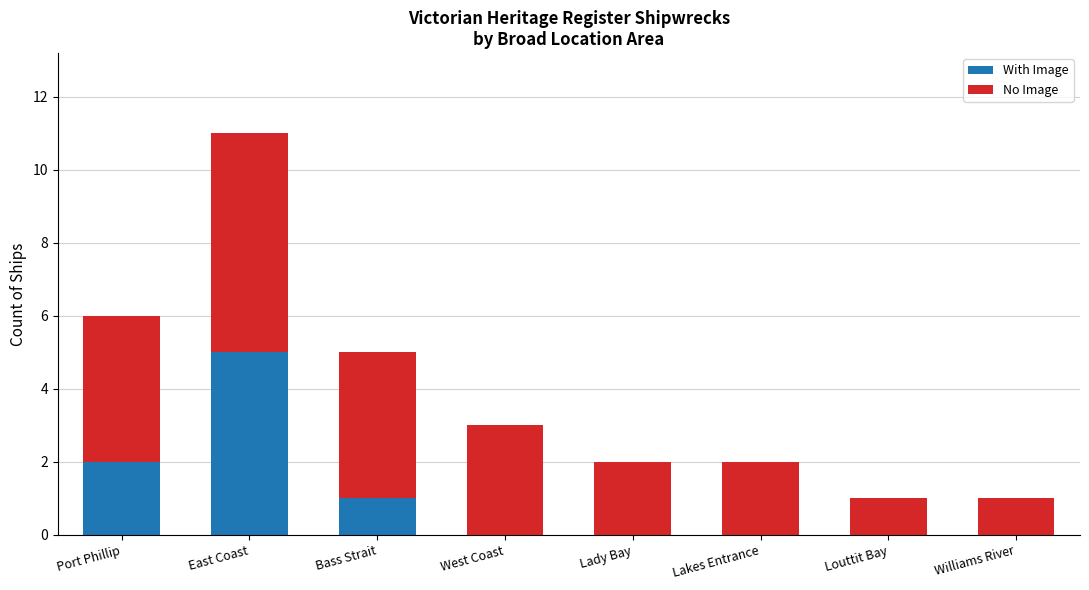

What is the sum of all With Image values?

8